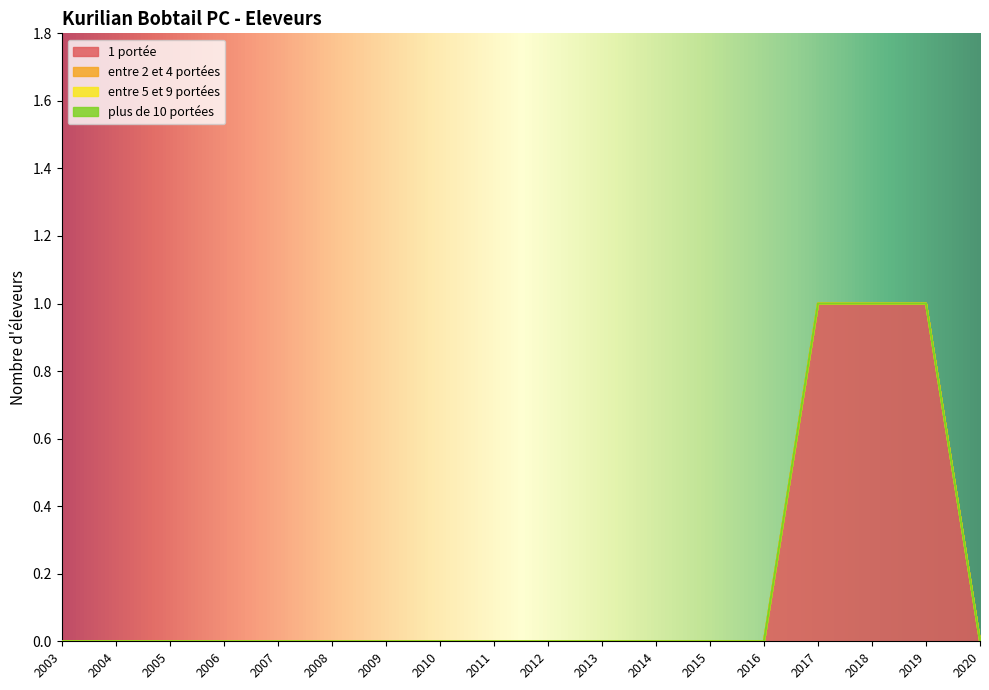

Which label corresponds to the largest value in the chart?

2017